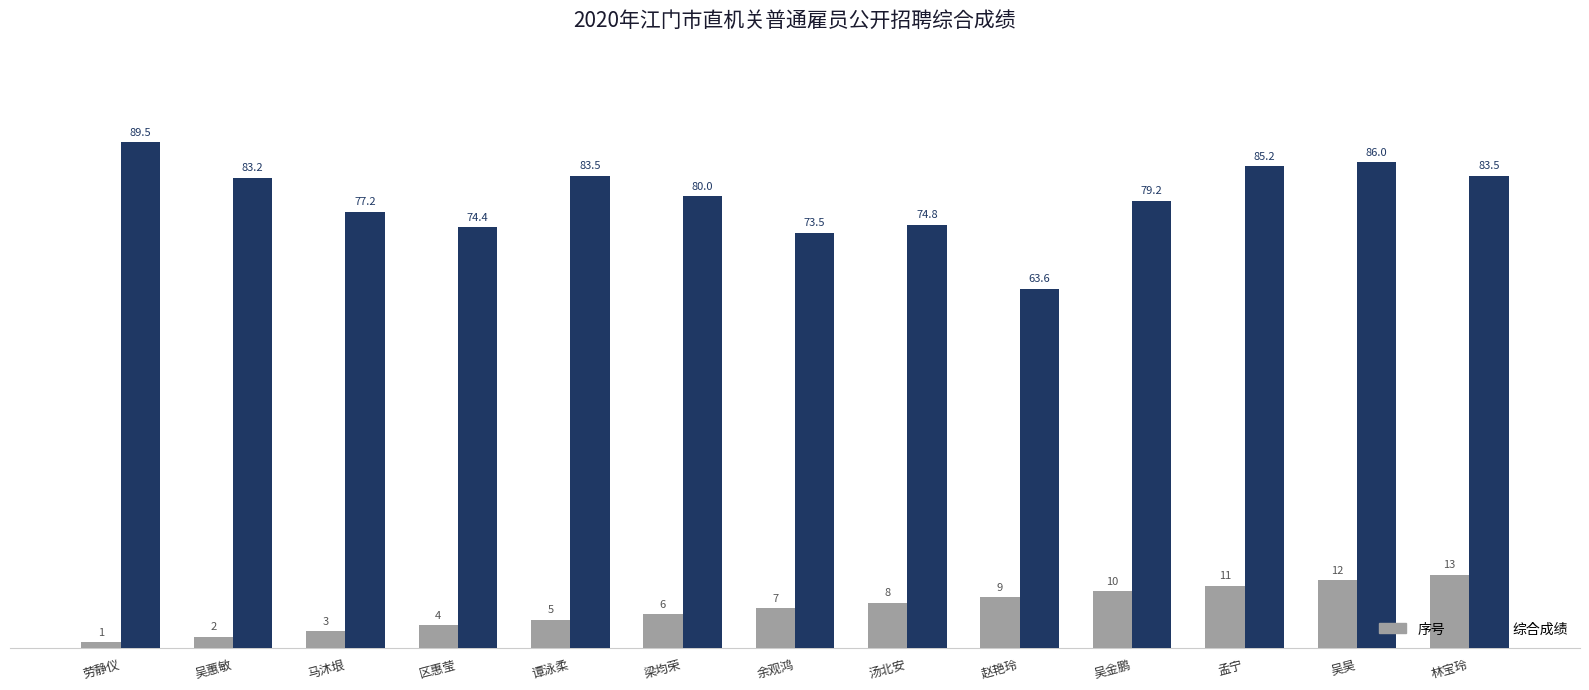

What is the minimum value shown in the chart?

1.0